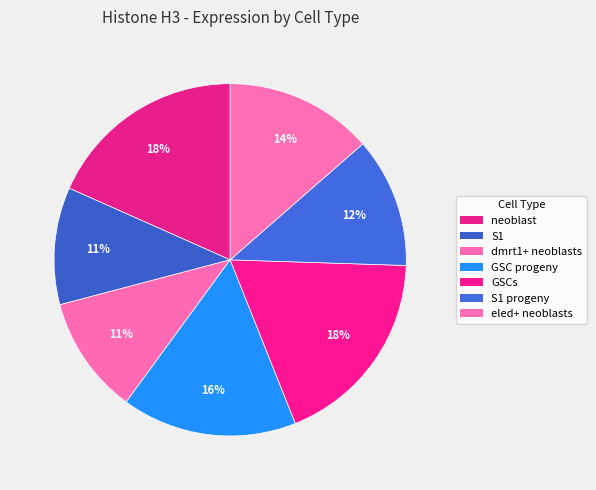

Count the number of slices in the pie.

7